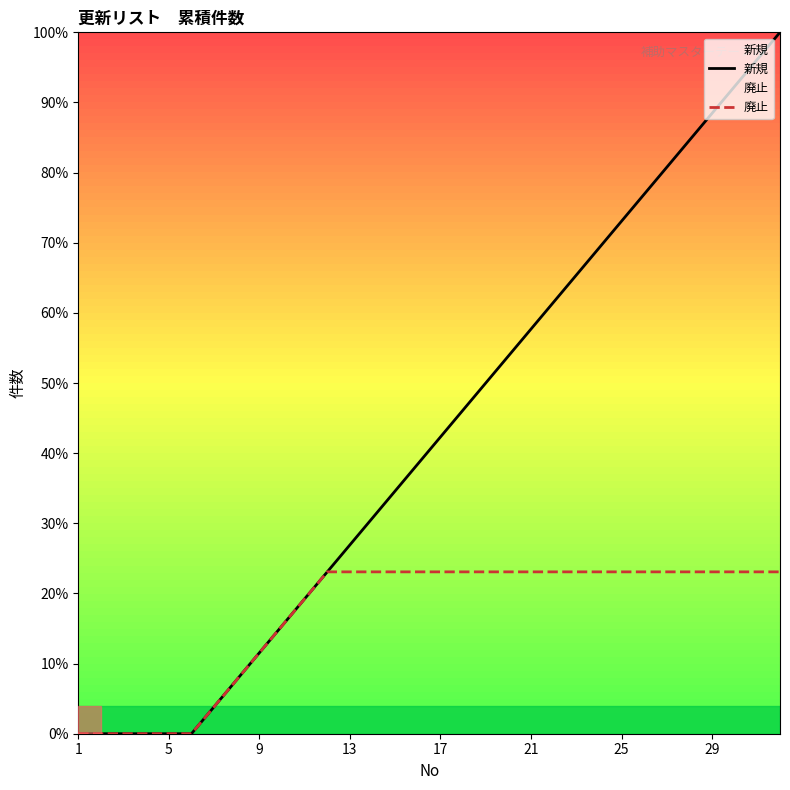

What is the maximum value for 新規?

100.0